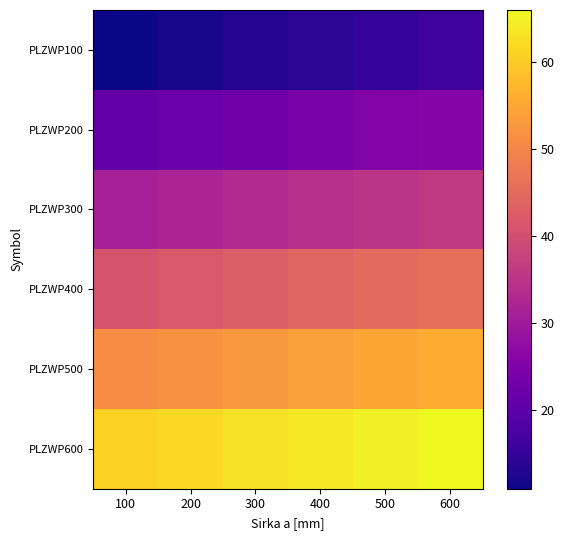

At how many categories does at least one series exceed 13?

6